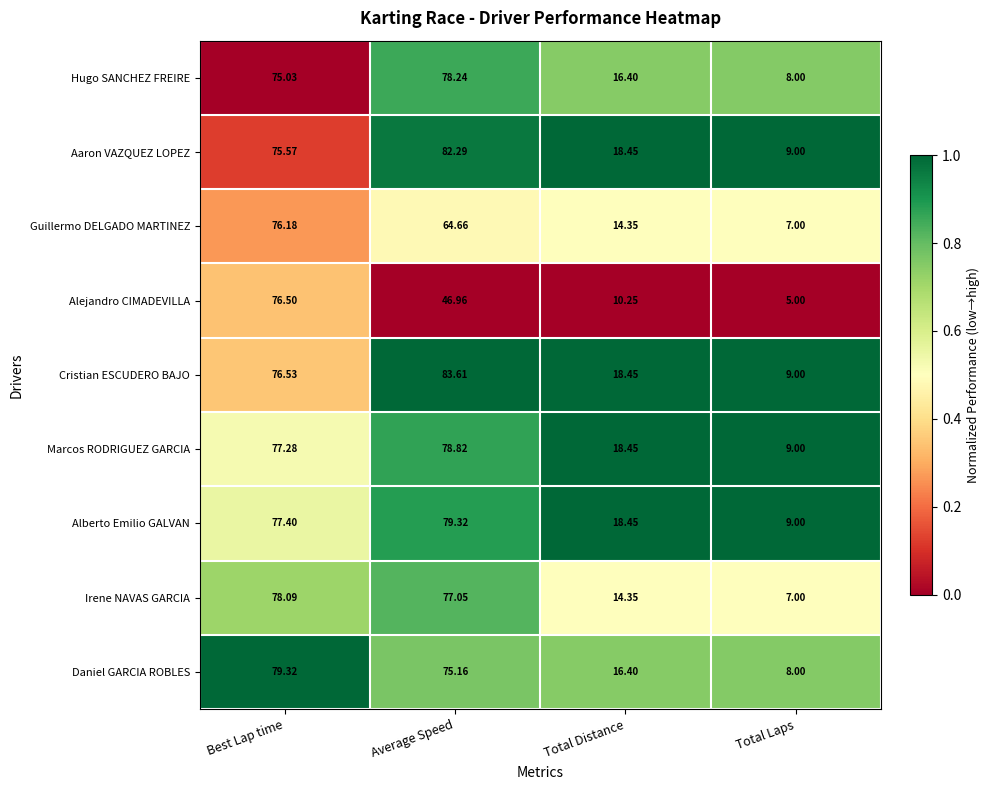

Where is Daniel GARCIA ROBLES nearest to the value 43?

Total Distance